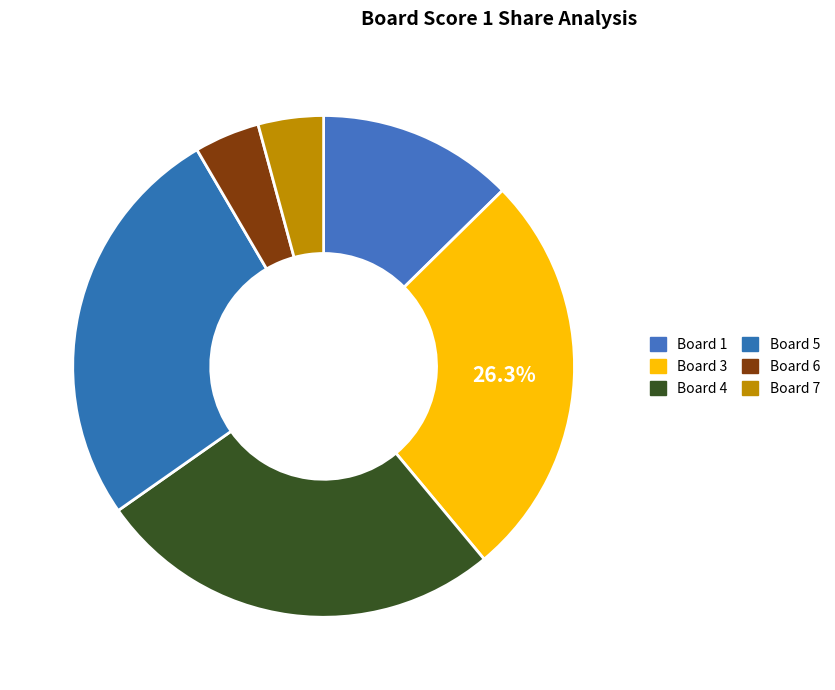

Count the number of slices in the pie.

6